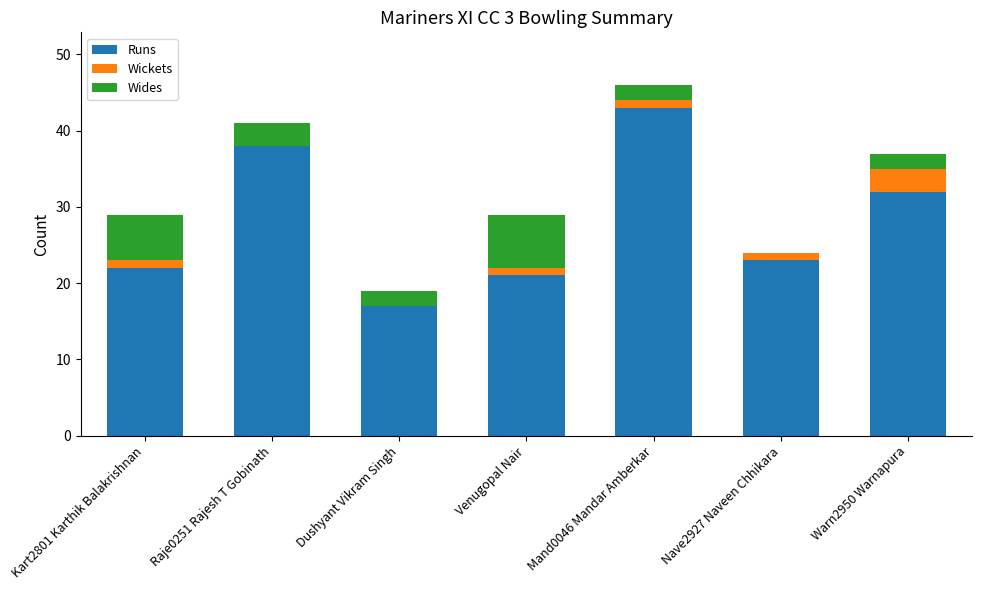

The Runs series shows 21 at Venugopal Nair. True or false?

True